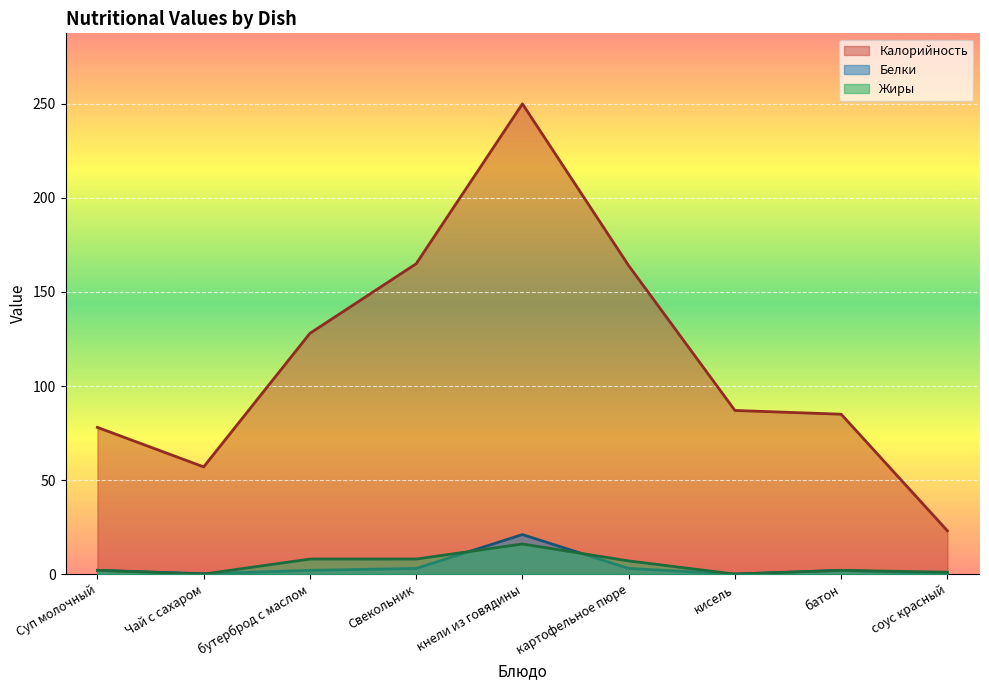

How many lines are shown in the chart?

3